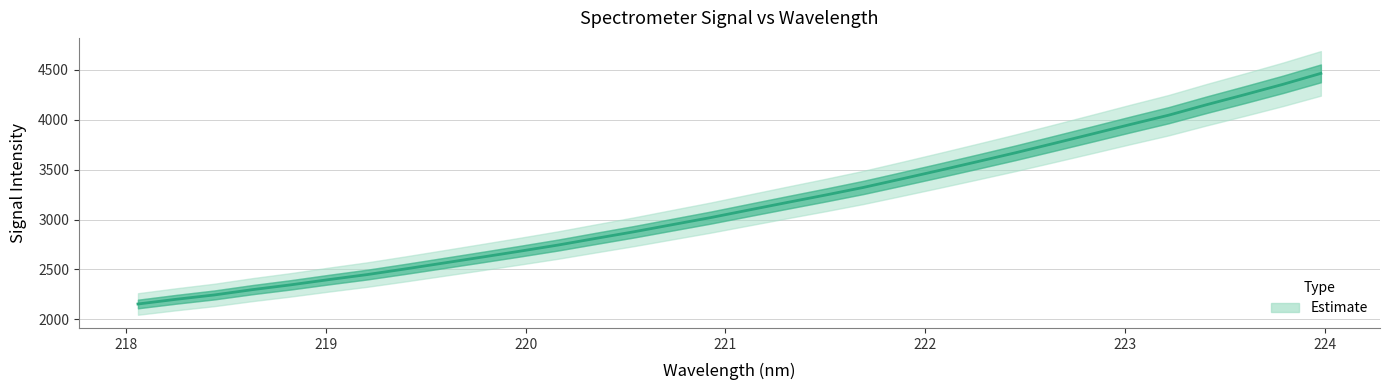

True or false: there are more than 0 points higher than both neighbors.

False